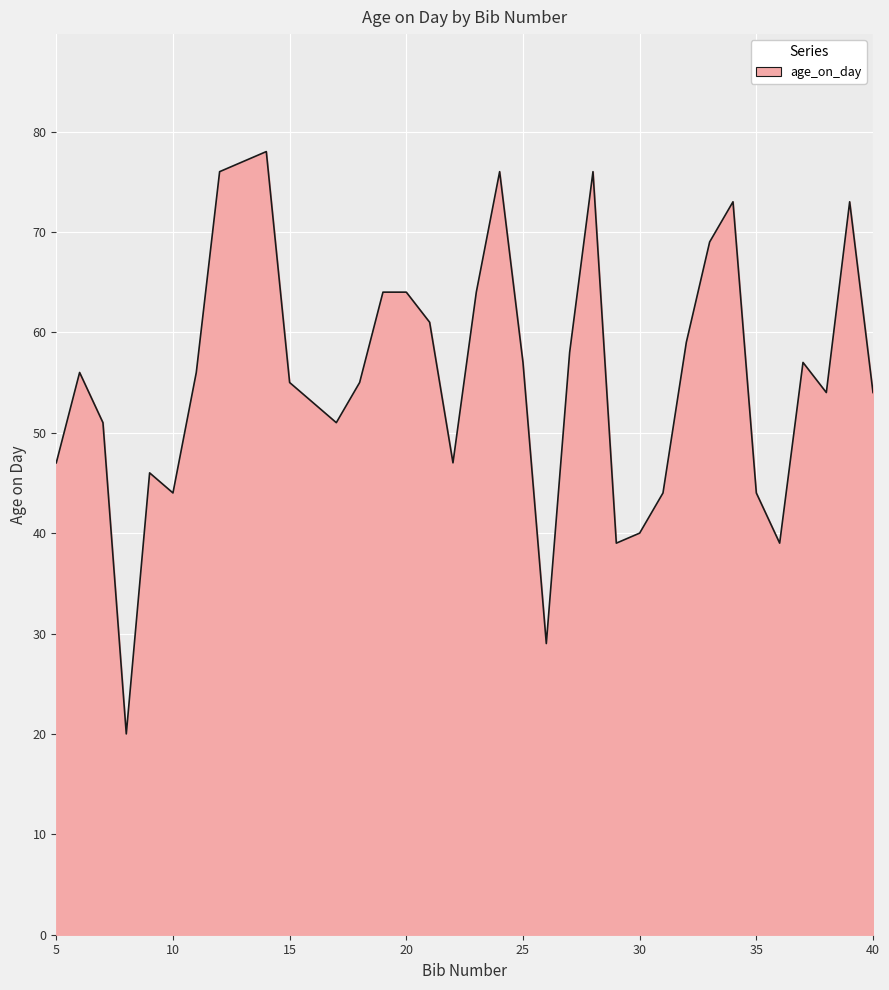

What is the difference between the second highest and second lowest values?

47